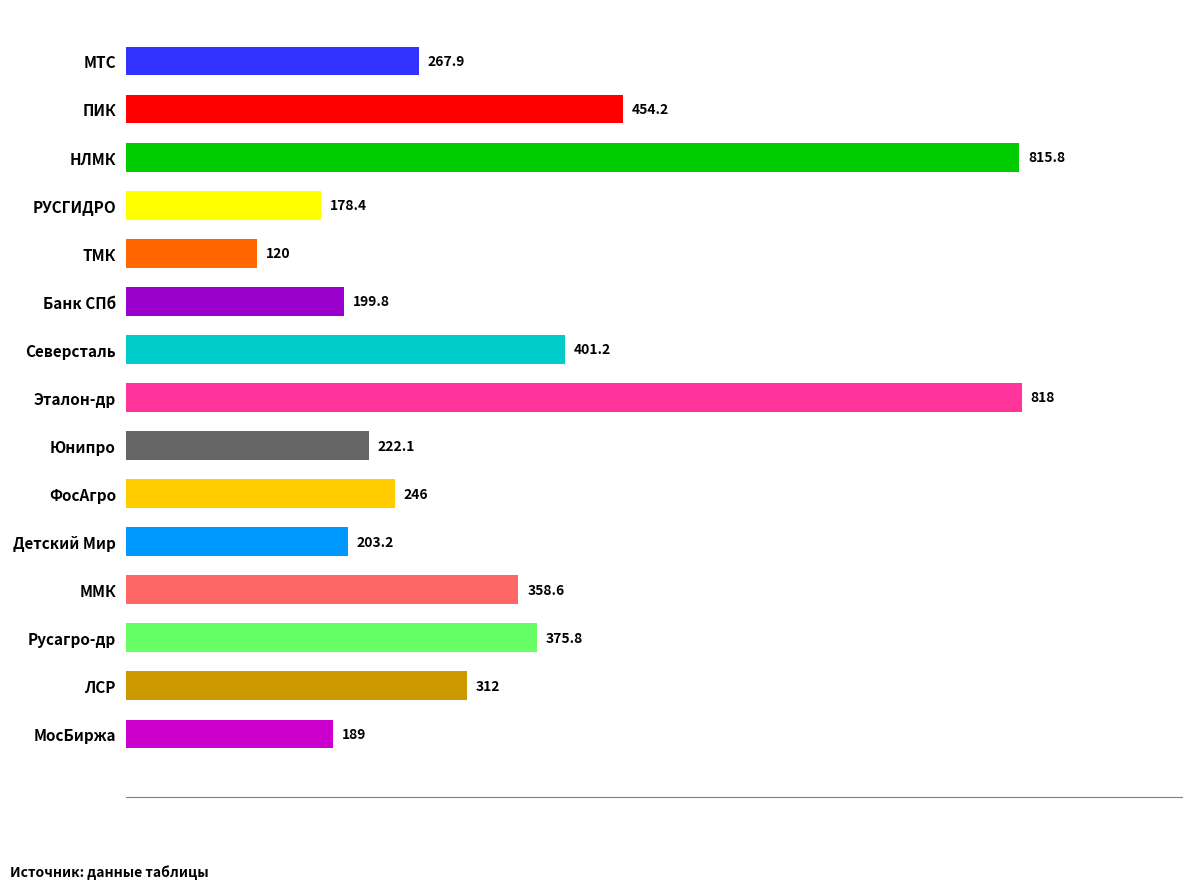

What is the value of the 5th bar from the top?

120.0